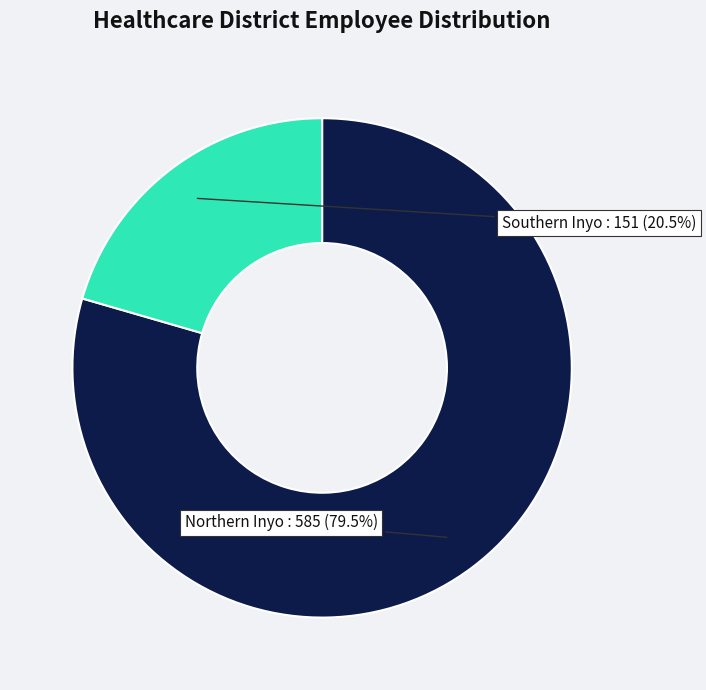

To the nearest percent, what is the difference between the largest and smallest slice percentages?

59%